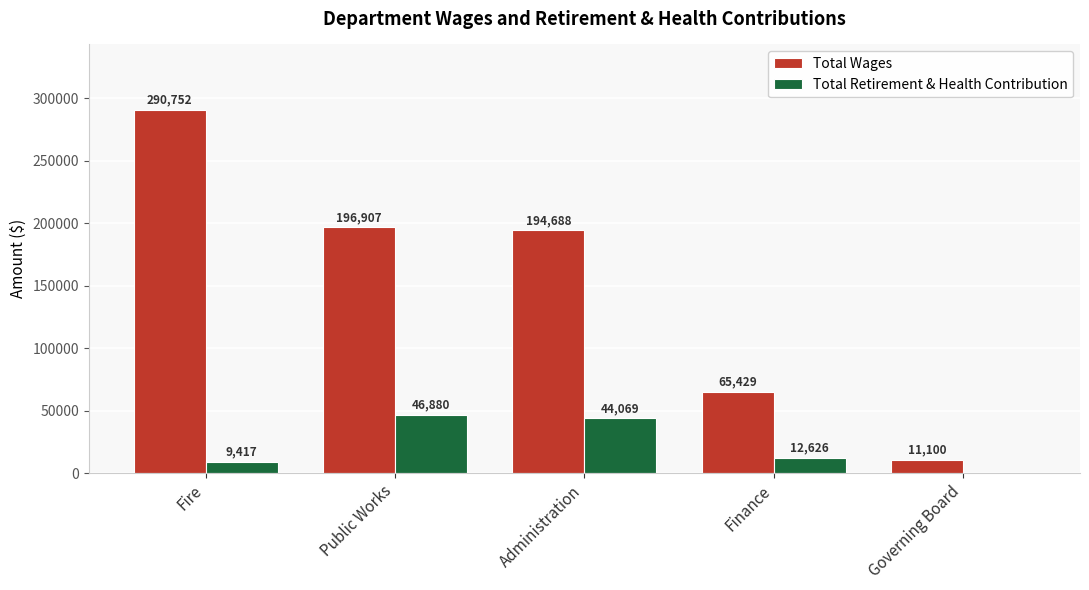

Which series has the largest range (max minus min)?

Total Wages